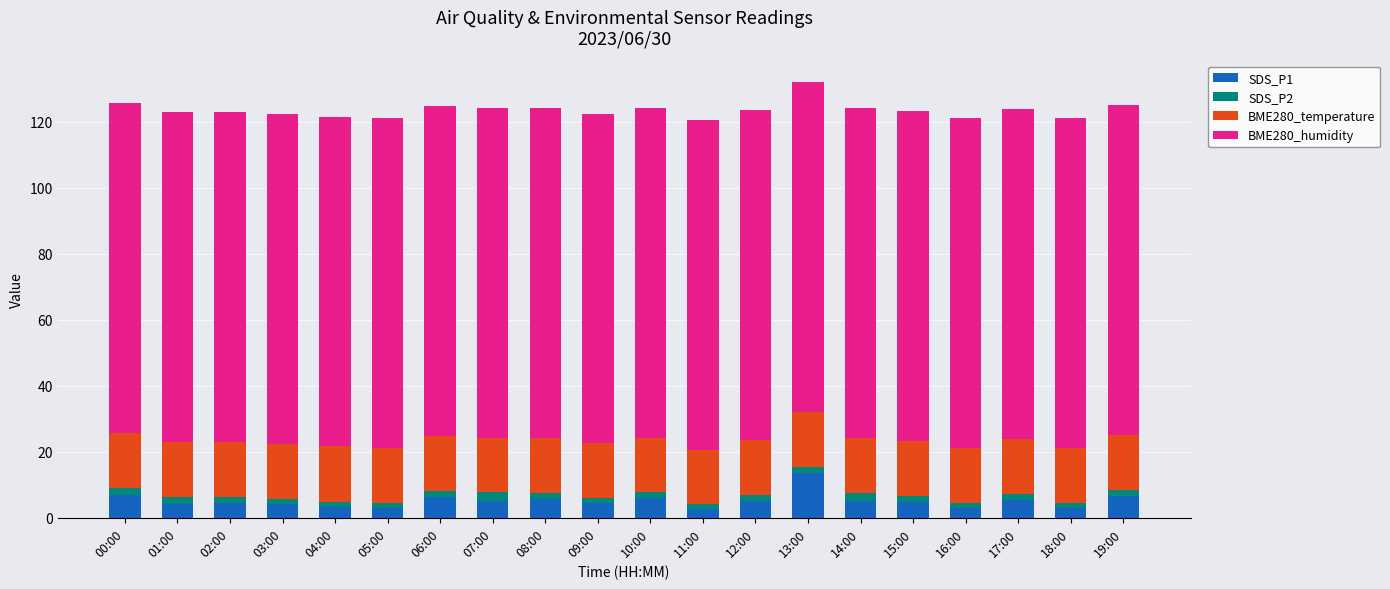

What is the maximum value for SDS_P1?

13.5